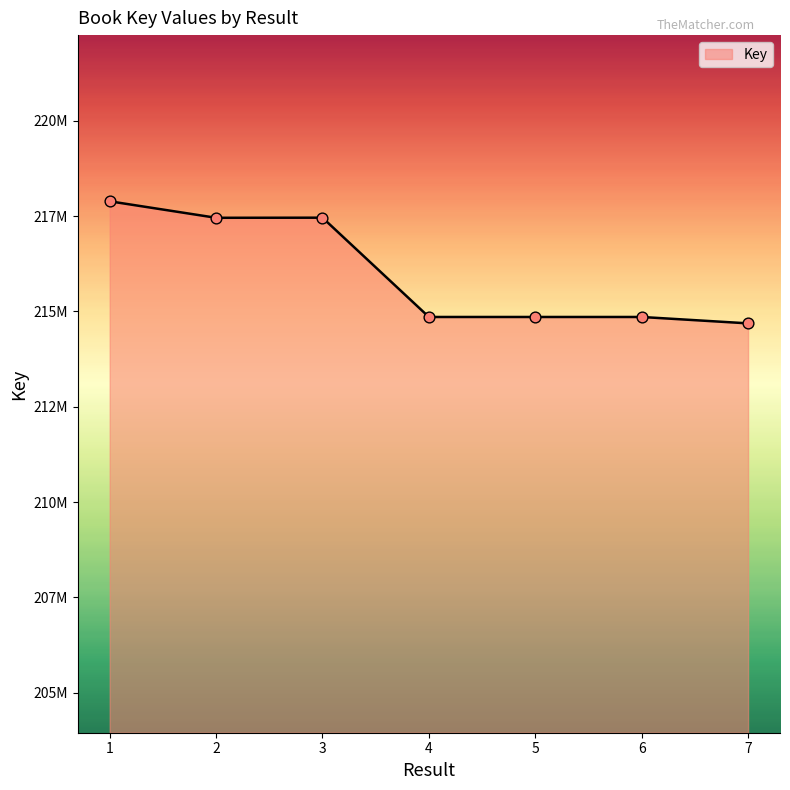

What is the change in value from 1 to 2?

-432461